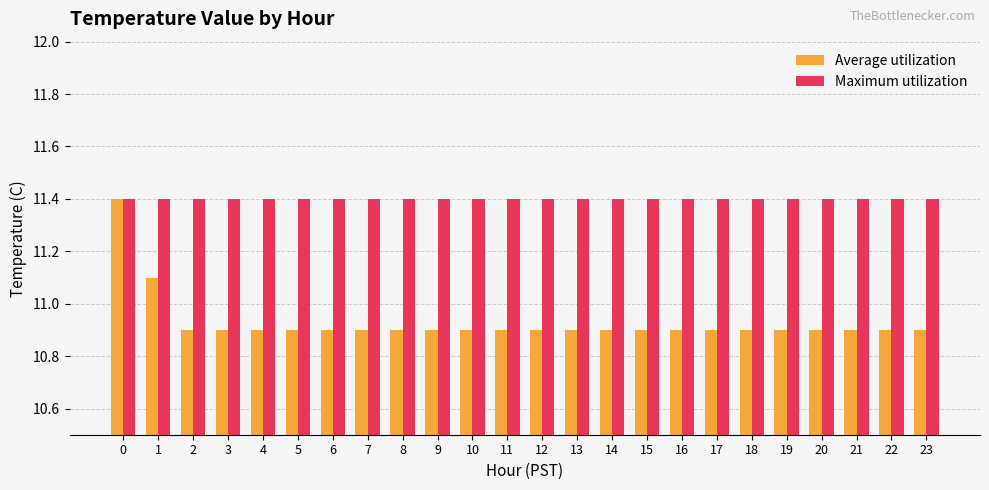

Count the Average utilization values in the range 10 to 11.

22